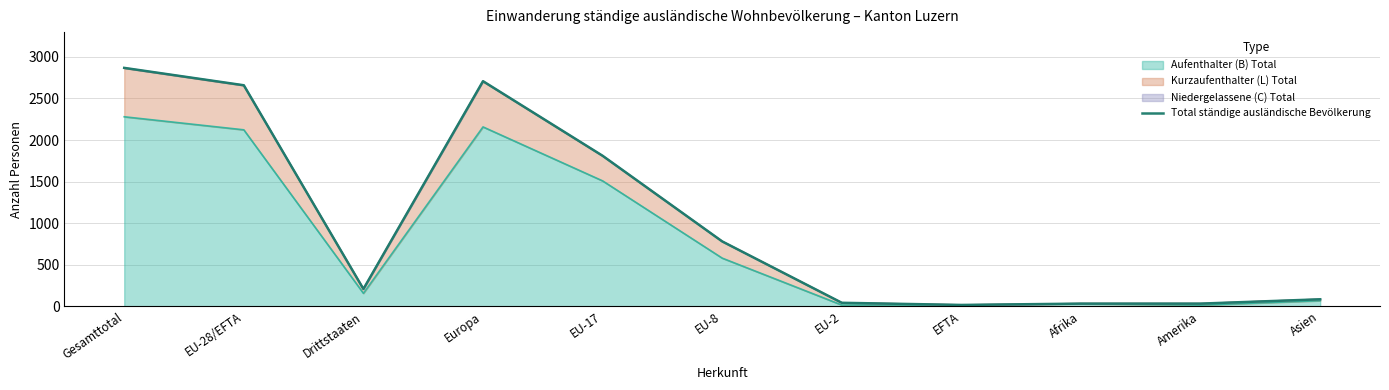

True or false: there are more than 1 points higher than both neighbors.

False